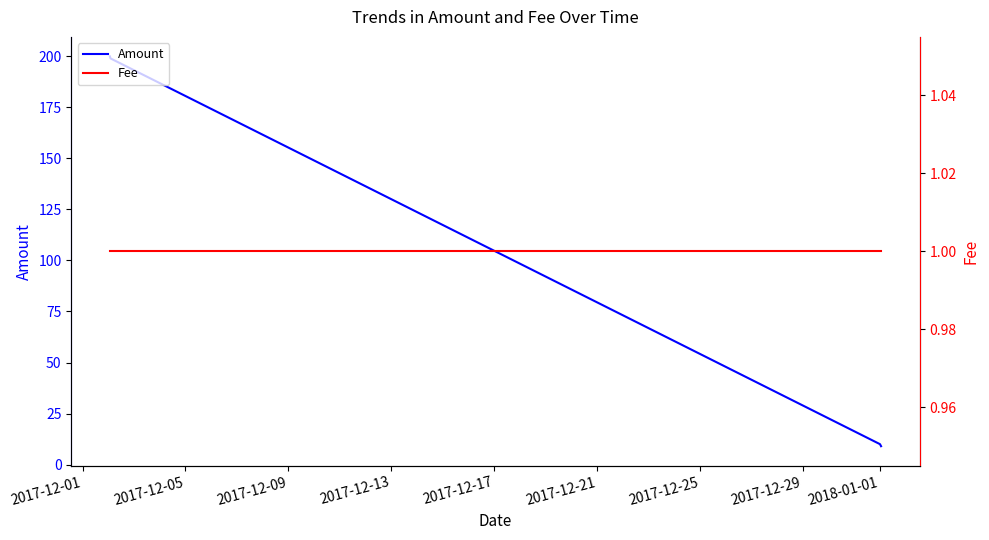

True or false: Amount has more than 1 interior local peaks.

False